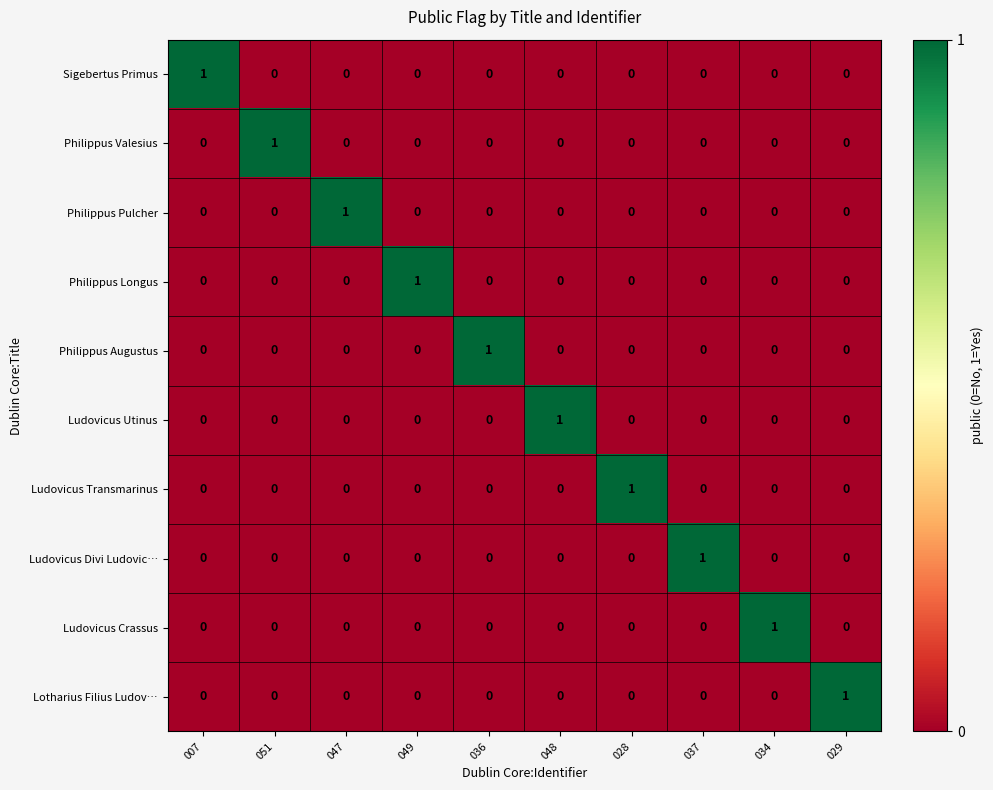

At how many categories does at least one series exceed 0?

10